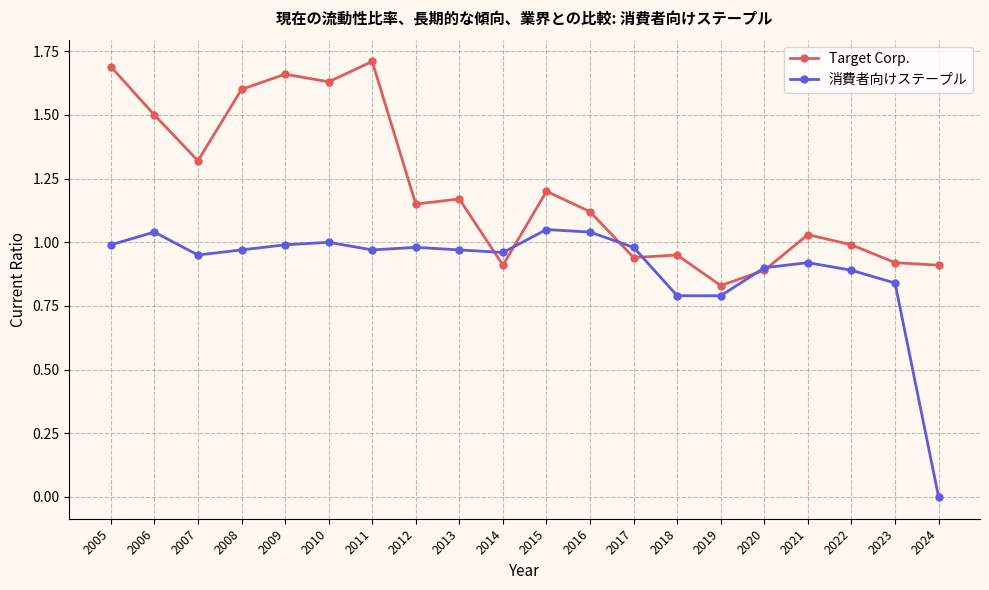

Which category has the lowest value across all series?

2024